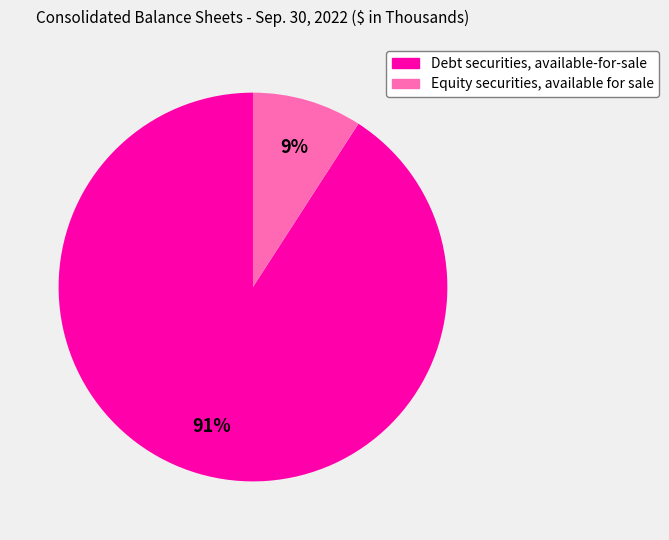

Is there a majority slice in this chart?

Yes